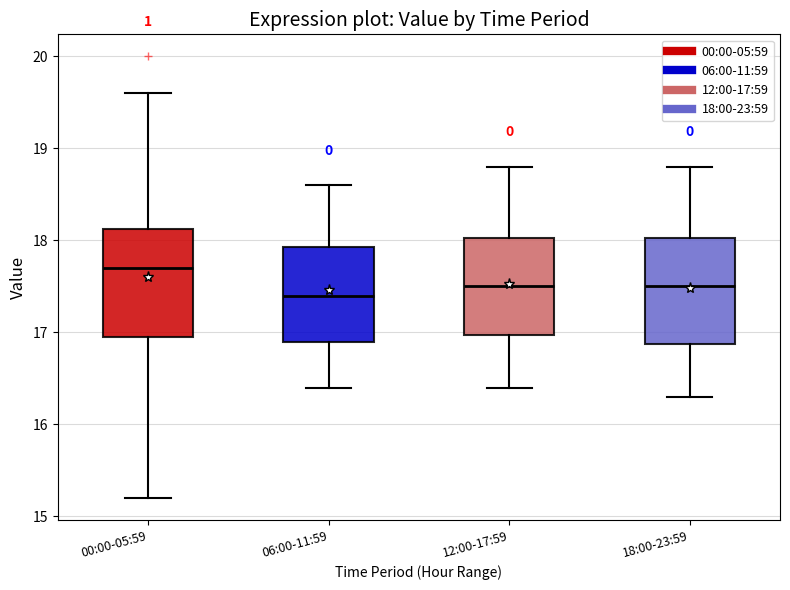

Reading left to right, read every box against the y-axis: the position of its median line, the range the box covers, and the ends of its whiskers. The values are not printed on the chart, so give them approximately, as read against the axis.

00:00-05:59: median 17.7, box 17.0 to 18.1, whiskers 15.2 to 19.6
06:00-11:59: median 17.4, box 16.9 to 17.9, whiskers 16.4 to 18.6
12:00-17:59: median 17.5, box 17.0 to 18.0, whiskers 16.4 to 18.8
18:00-23:59: median 17.5, box 16.9 to 18.0, whiskers 16.3 to 18.8